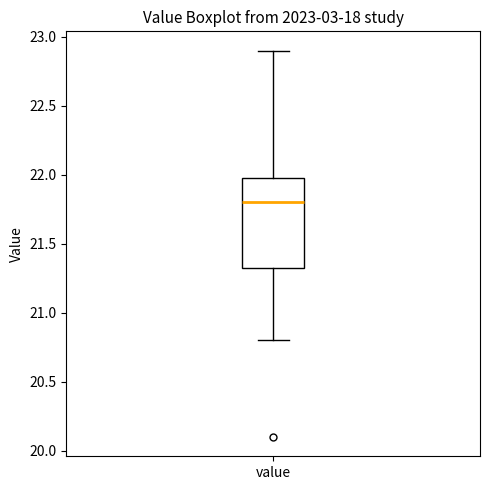

Transcribe this box plot: give where the median line is, the range the box spans, and where the two whiskers end, as read against the y-axis. The values are not printed on the chart, so give them approximately, as read against the axis.

median 21.80, box 21.35 to 22.00, whiskers 20.80 to 22.90